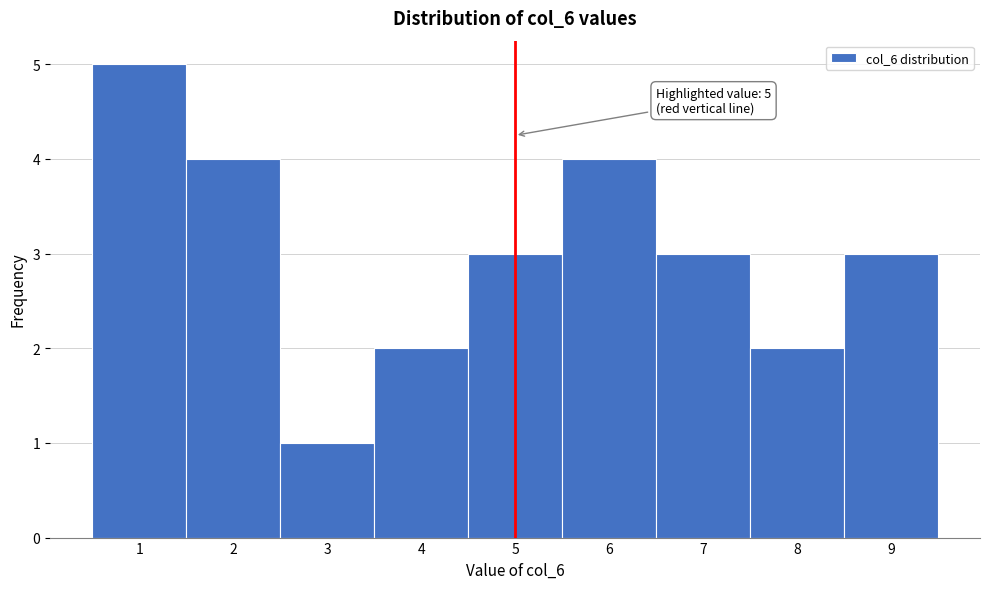

Over which range of the x-axis is the bar tallest?

0.5 to 1.5